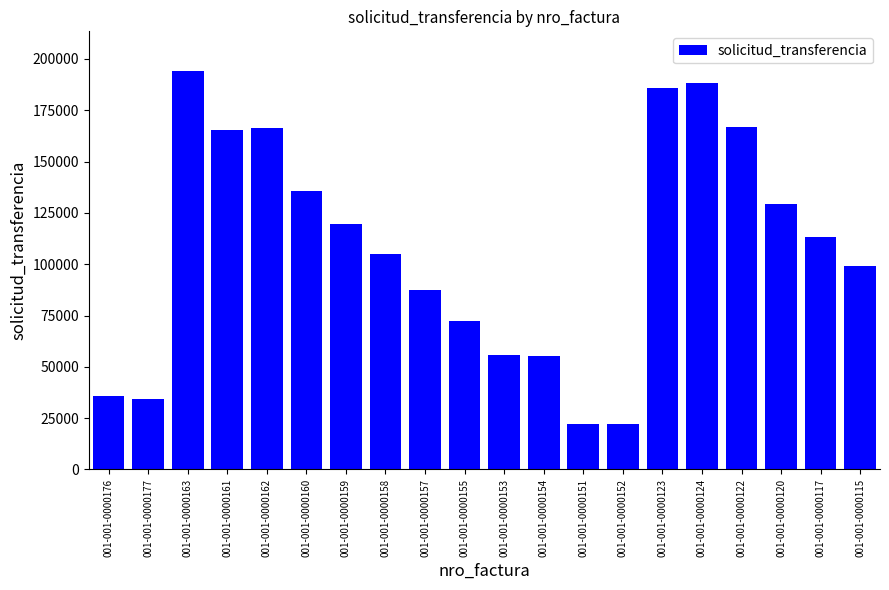

Is it true that the value at 001-001-0000153 is 92872?

False